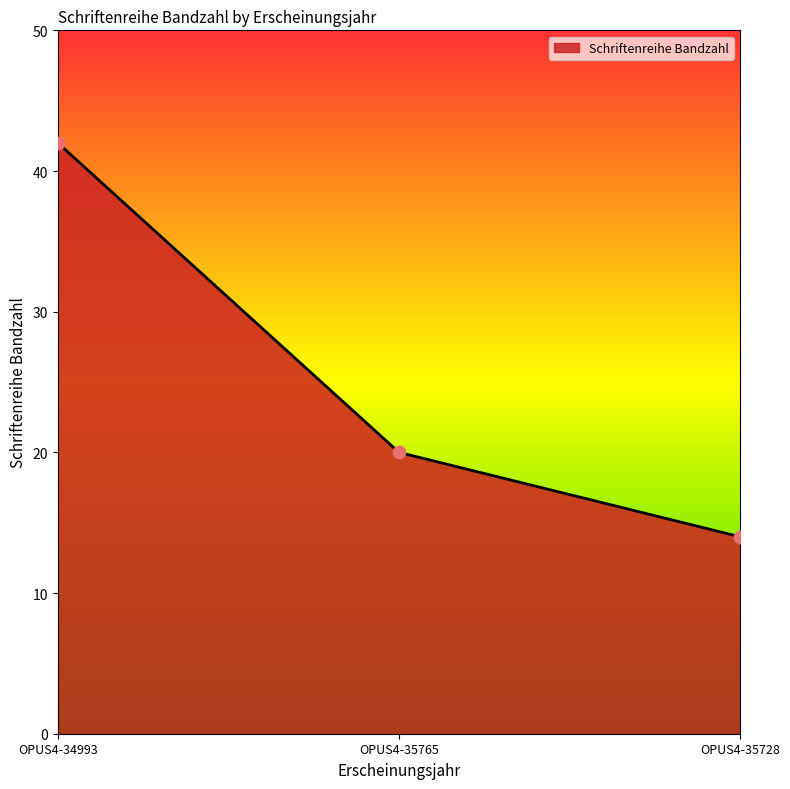

Which has a higher value, OPUS4-35765 or OPUS4-34993?

OPUS4-34993